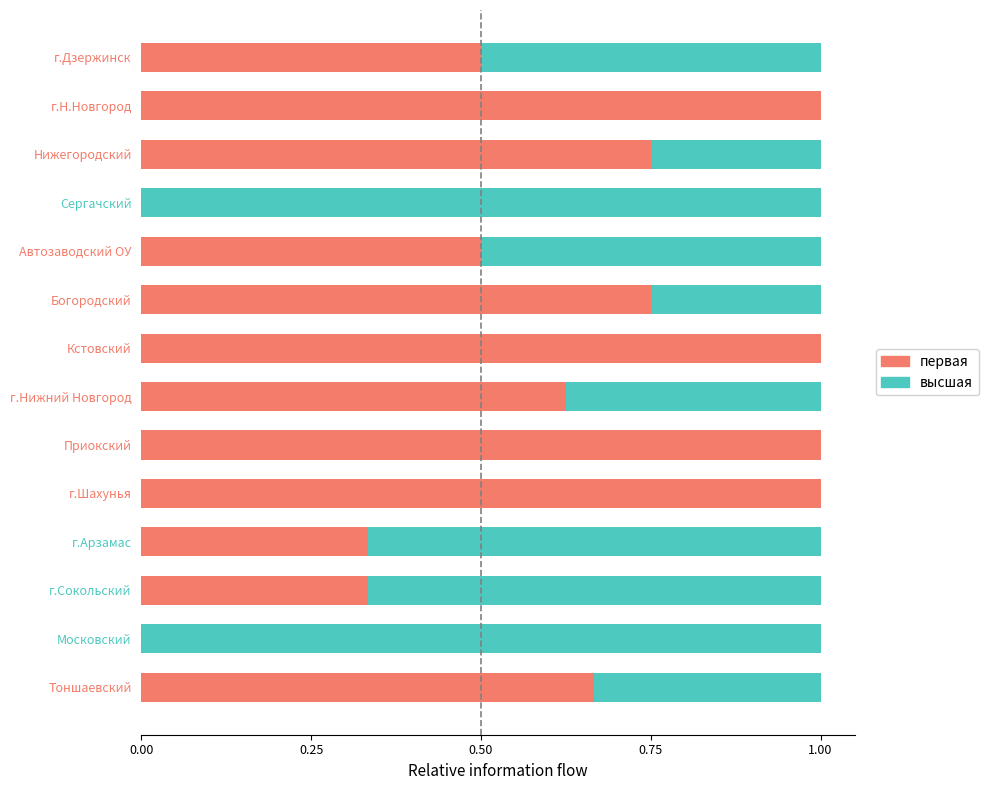

What is the total value across all series at Богородский?

1.0